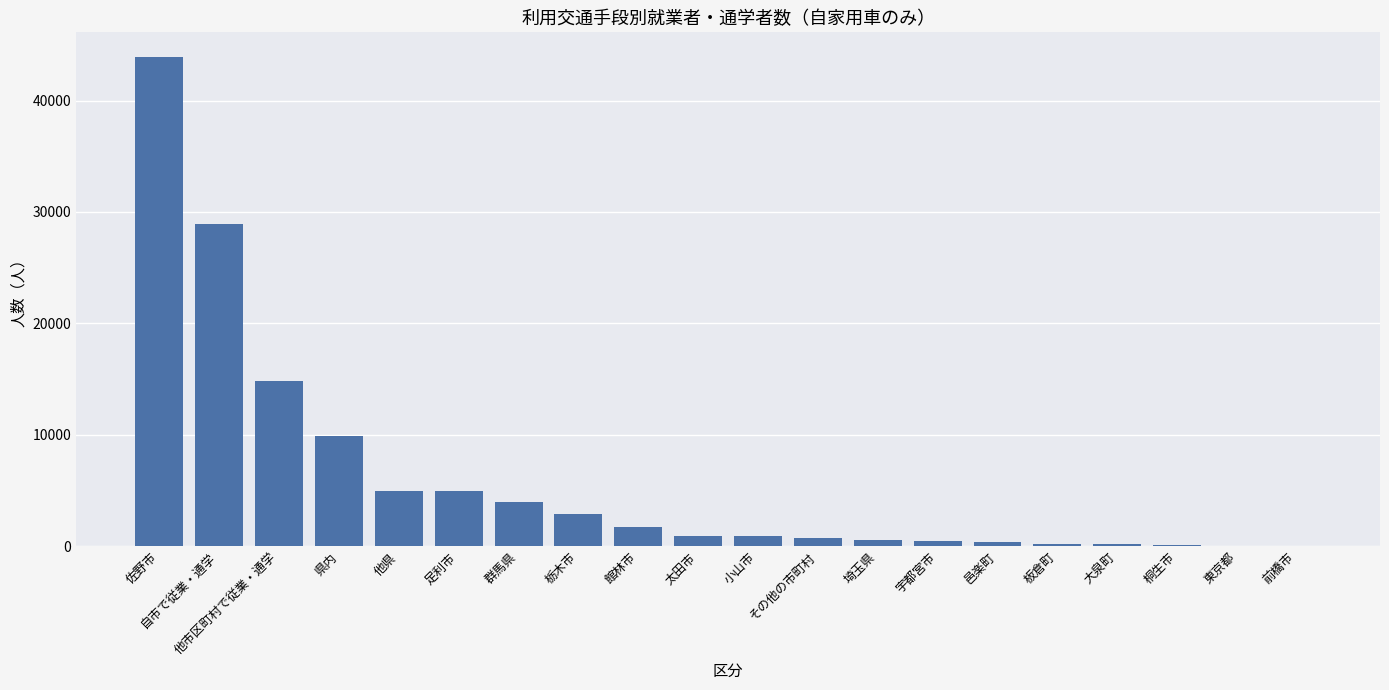

Are the bars grouped side by side (vs. stacked)?

No